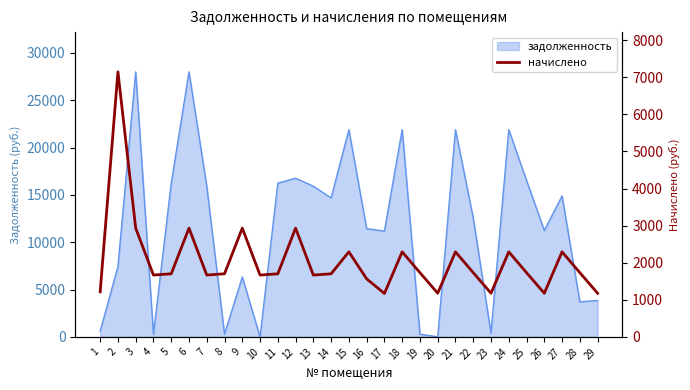

At which category does the data reach its first local peak?

2